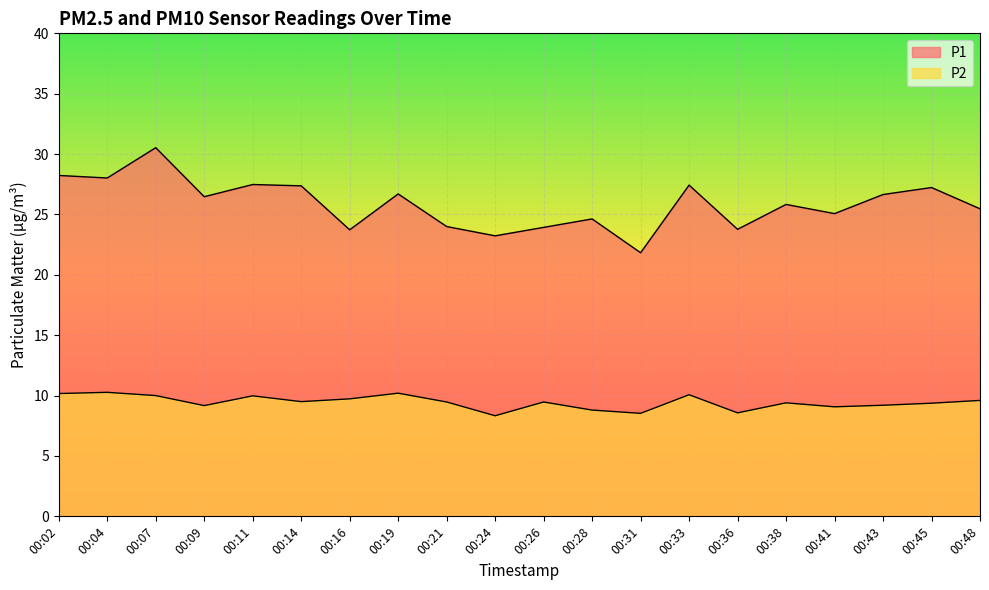

What is the maximum value shown in the chart?

30.5